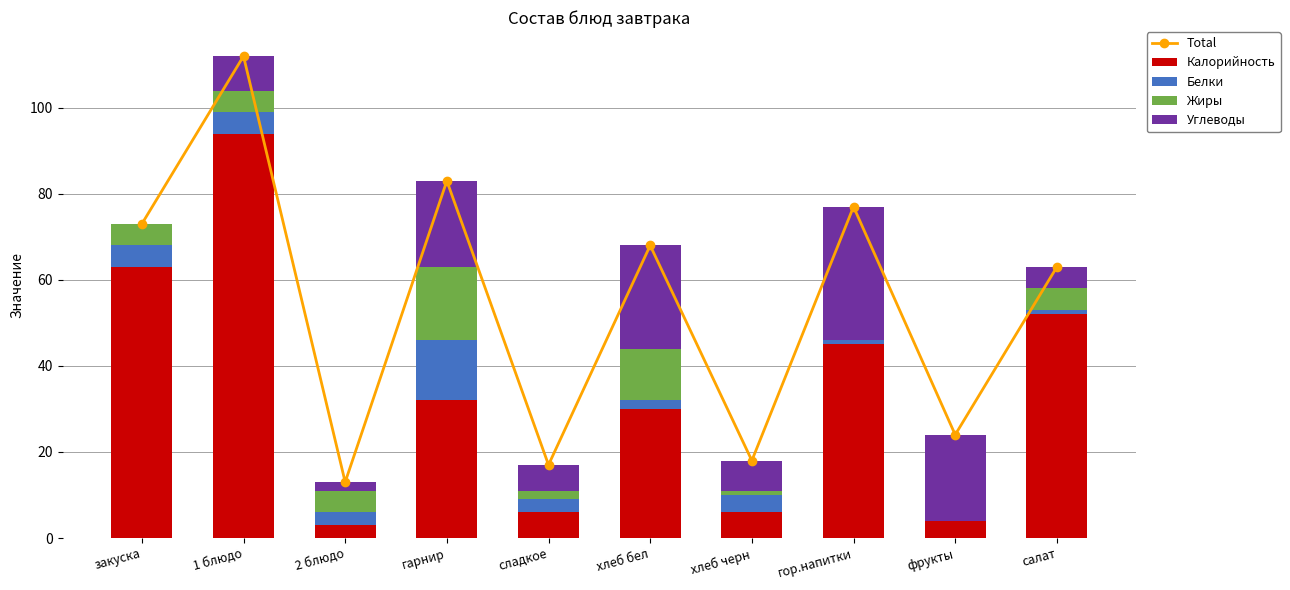

Reading left to right, extract all data points from this chart.

Total: закуска=73	1 блюдо=112	2 блюдо=13	гарнир=83	сладкое=17	хлеб бел=68	хлеб черн=18	гор.напитки=77	фрукты=24	салат=63
Калорийность: закуска=63	1 блюдо=94	2 блюдо=3	гарнир=32	сладкое=6	хлеб бел=30	хлеб черн=6	гор.напитки=45	фрукты=4	салат=52
Белки: закуска=5	1 блюдо=5	2 блюдо=3	гарнир=14	сладкое=3	хлеб бел=2	хлеб черн=4	гор.напитки=1	фрукты=0	салат=1
Жиры: закуска=5	1 блюдо=5	2 блюдо=5	гарнир=17	сладкое=2	хлеб бел=12	хлеб черн=1	гор.напитки=0	фрукты=0	салат=5
Углеводы: закуска=0	1 блюдо=8	2 блюдо=2	гарнир=20	сладкое=6	хлеб бел=24	хлеб черн=7	гор.напитки=31	фрукты=20	салат=5